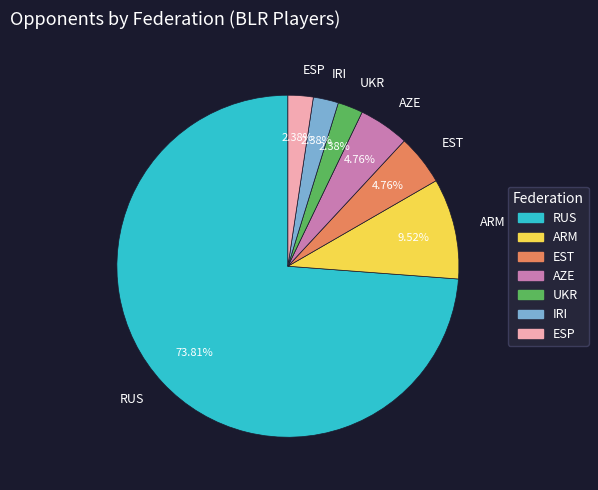

Between ARM and EST, which is larger?

ARM